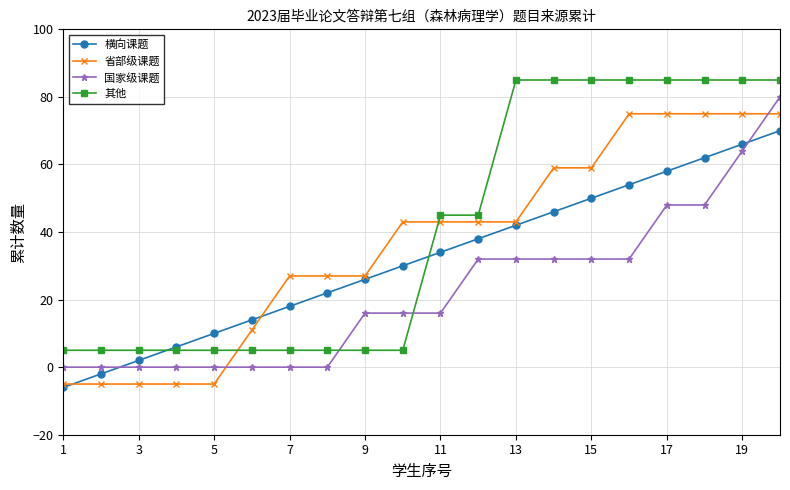

How many intersections are there between 其他 and 省部级课题?

2